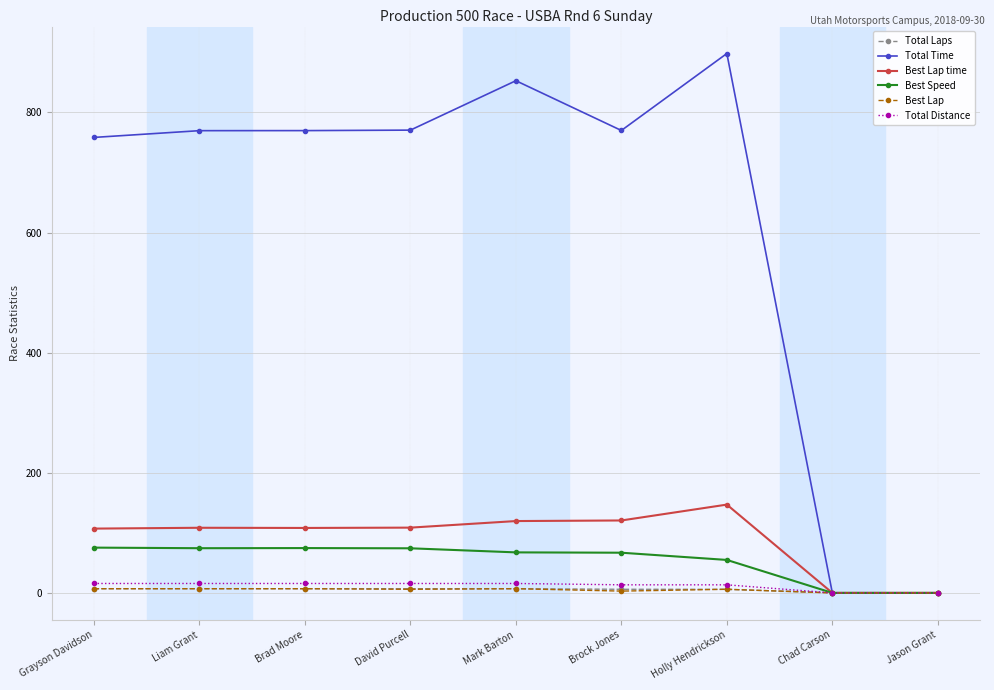

Where does the Best Speed series first go above 67?

Grayson Davidson